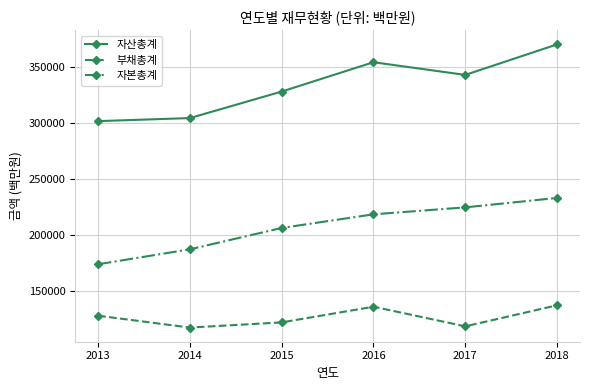

What is the value of the 자본총계 point at the 2nd from the left?

187234